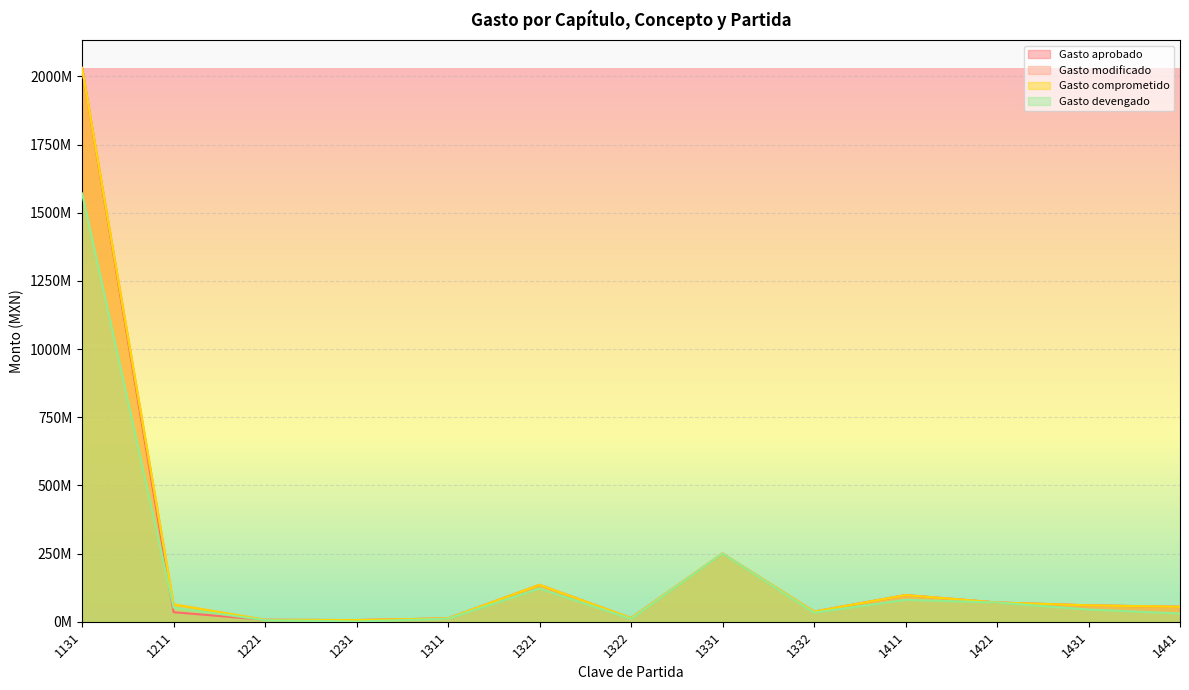

What is the total value across all series at 1221?

26735822.0